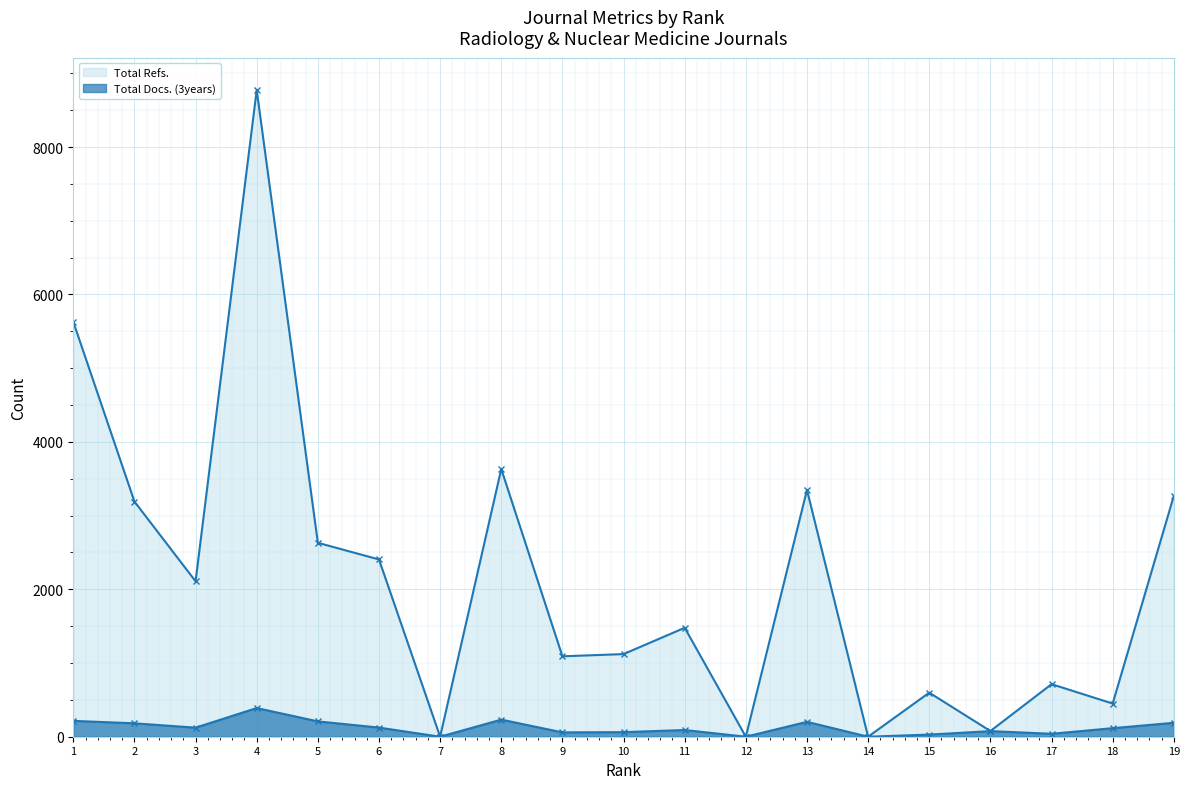

What is the maximum value shown in the chart?

8774